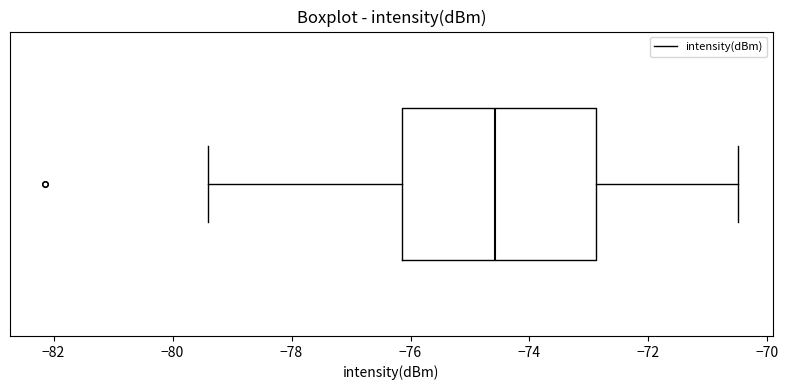

Transcribe this box plot: give where the median line is, the range the box spans, and where the two whiskers end, as read against the x-axis. The values are not printed on the chart, so give them approximately, as read against the axis.

median -74.6, box -76.2 to -72.8, whiskers -79.4 to -70.4